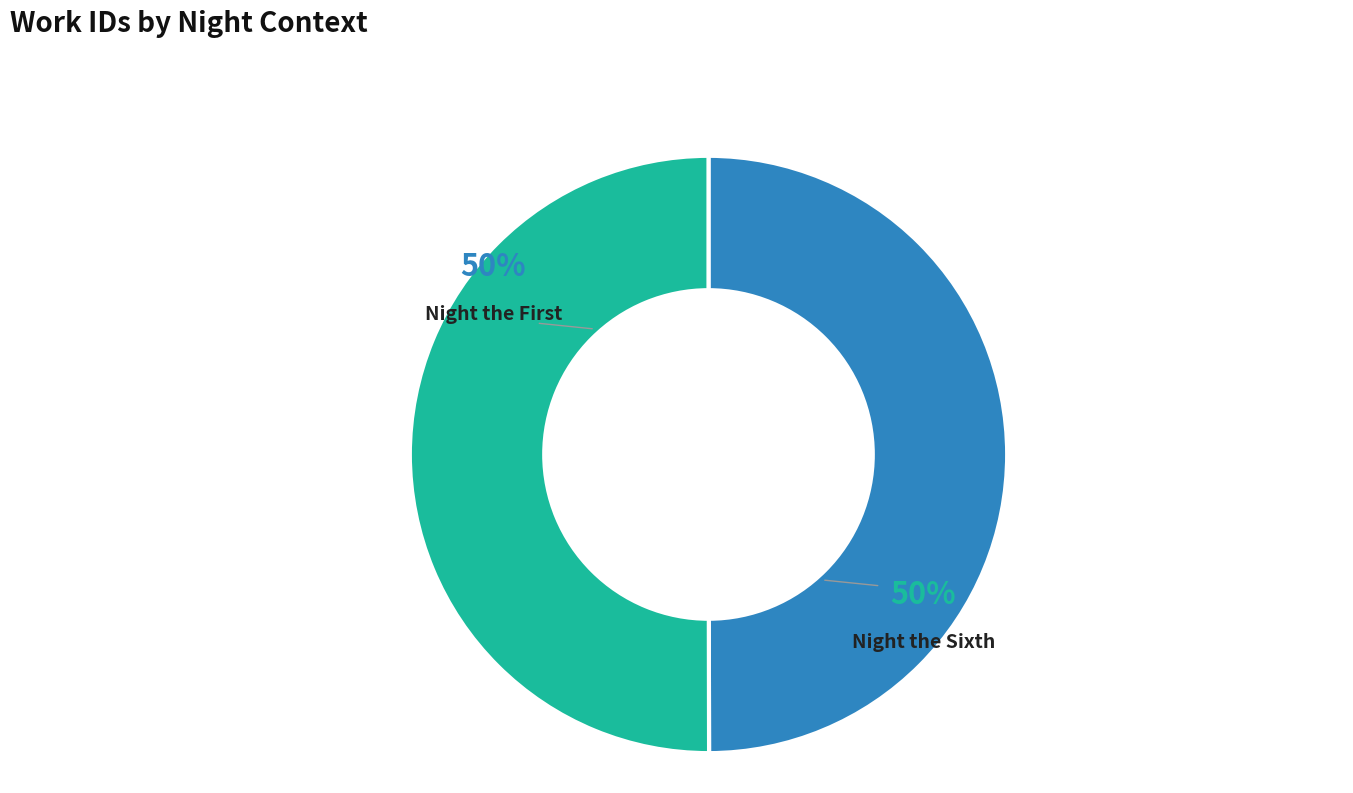

How much of the chart is everything except Night the Sixth?

50.0%